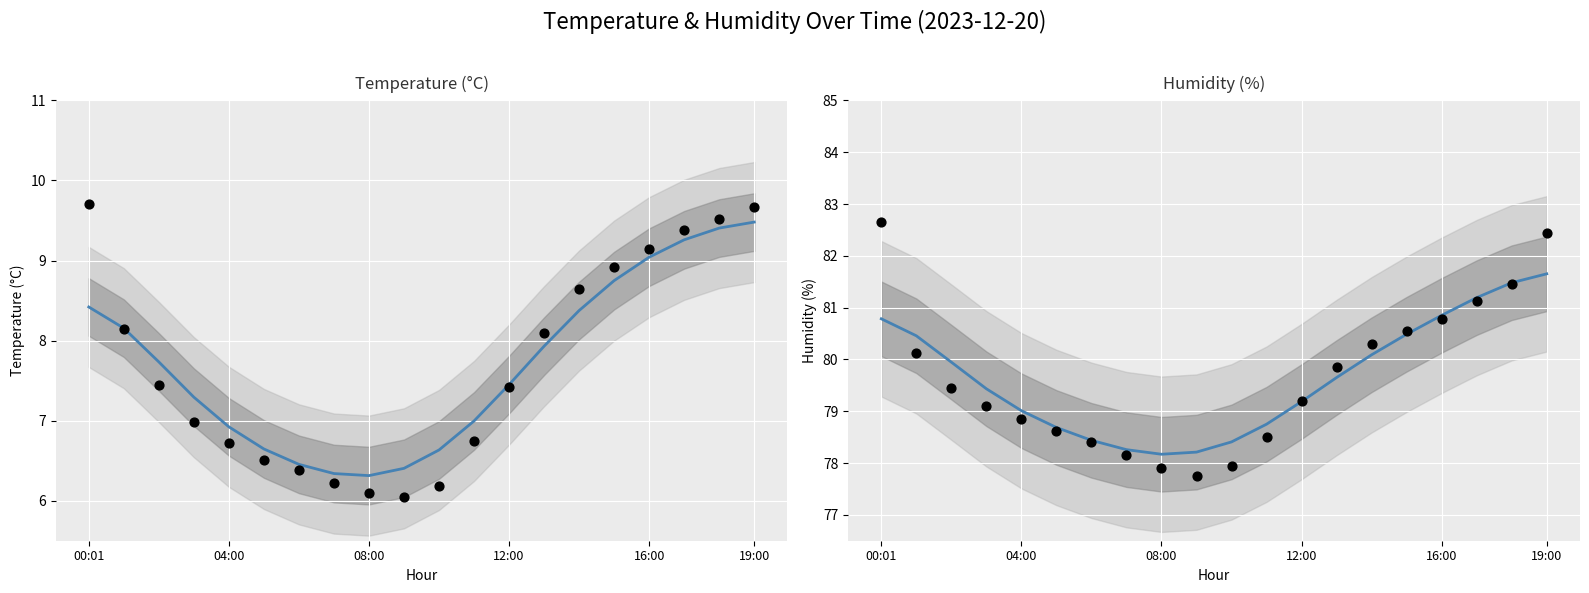

Which series reaches the minimum Y coordinate?

Temperature (°C)